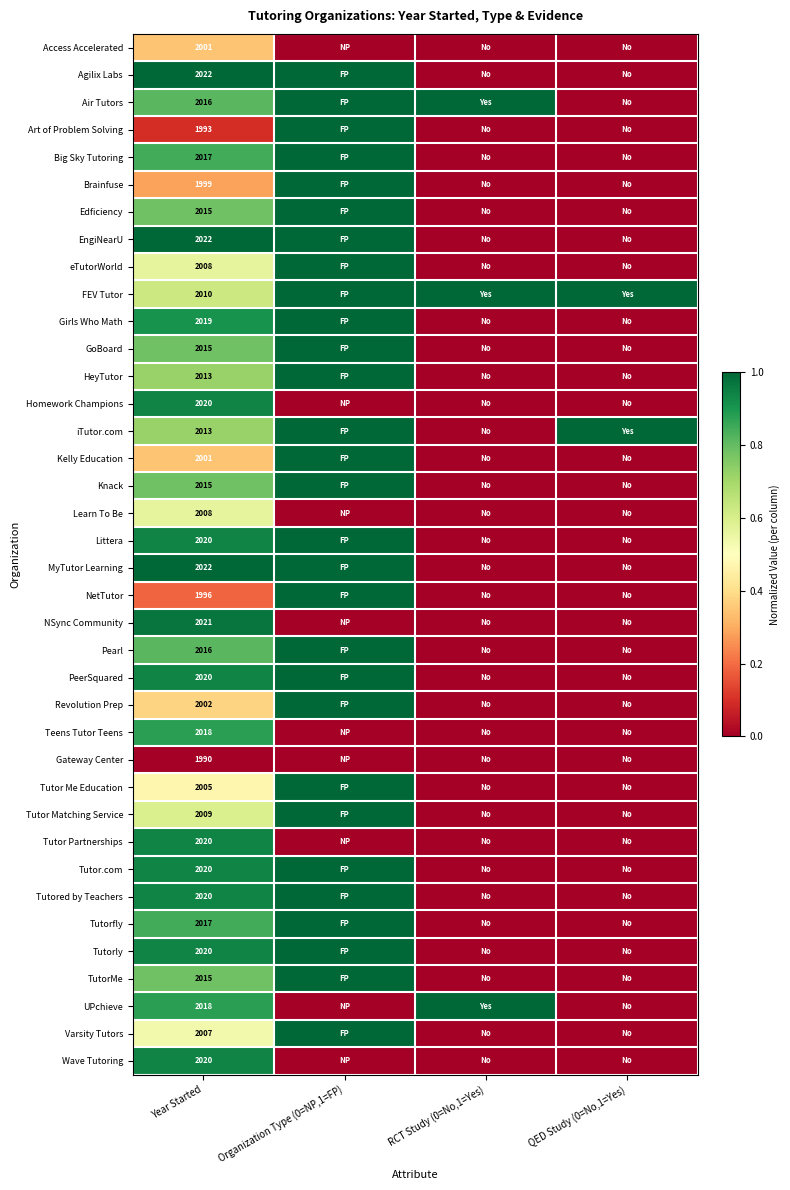

What is the total value across all series at Year Started?

76483